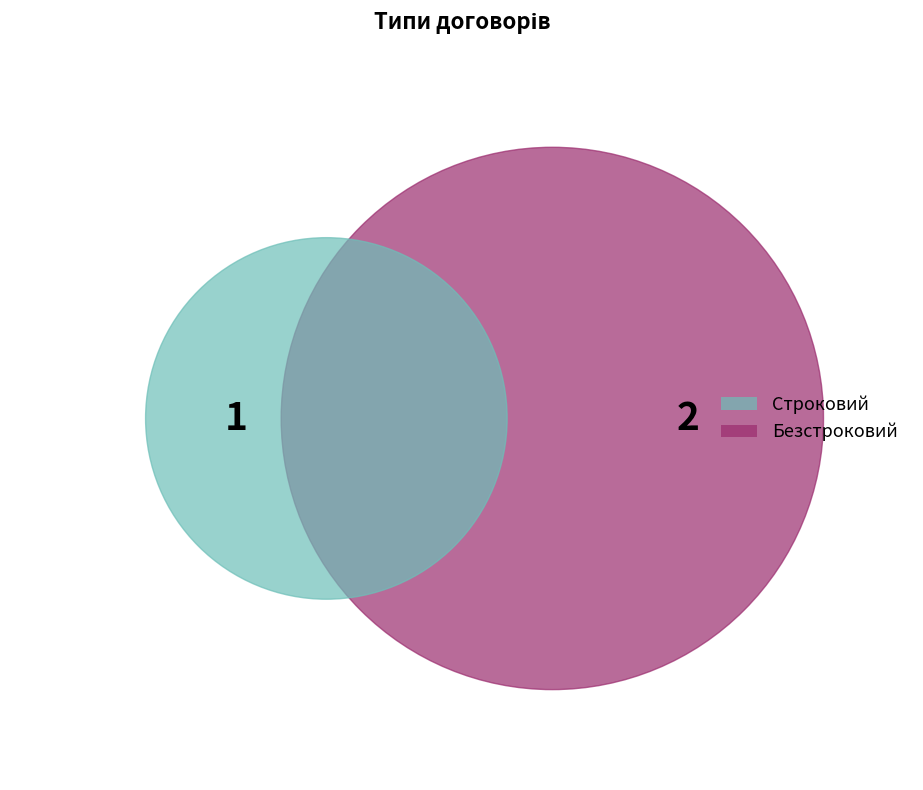

What is the largest slice in the pie chart?

Безстроковий